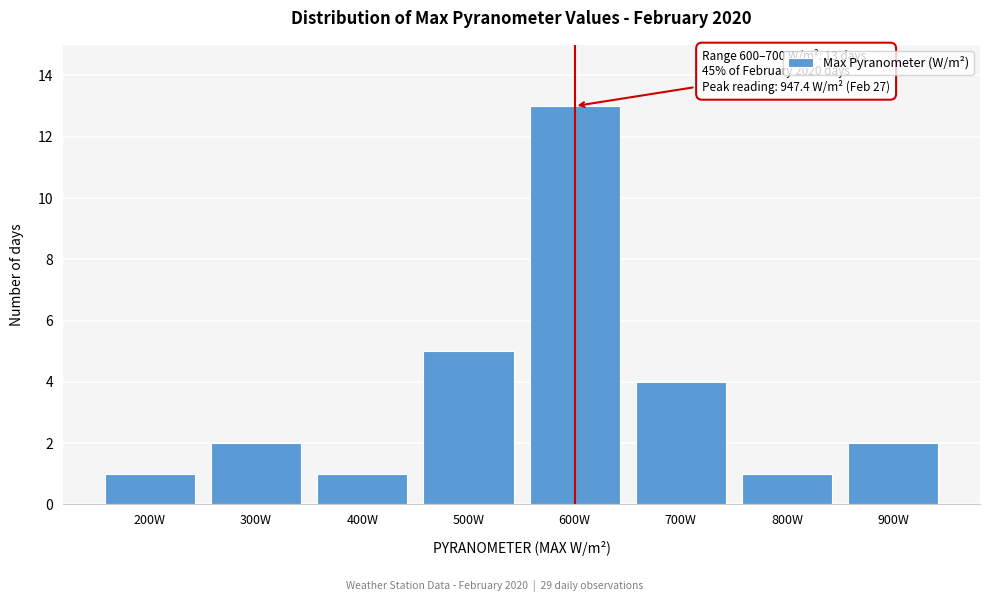

Reading right to left, extract all data points from this chart.

2	1	4	13	5	1	2	1